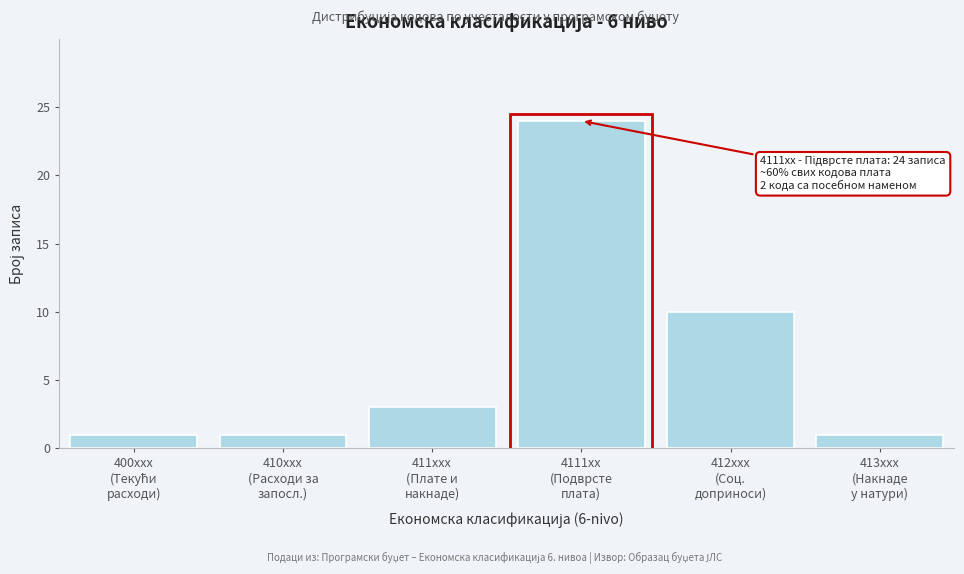

What is the value of the 2nd bar from the left?

1